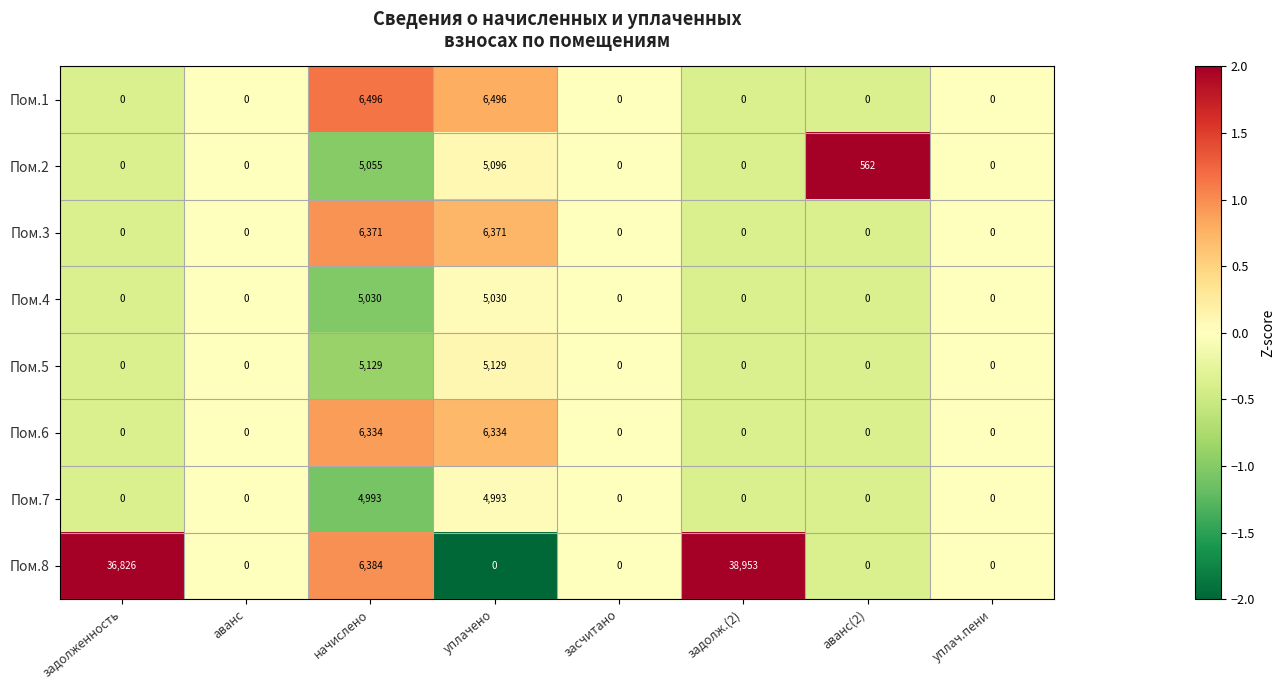

Rank the series at уплачено from highest to lowest value.

Пом.1, Пом.3, Пом.6, Пом.5, Пом.2, Пом.4, Пом.7, Пом.8